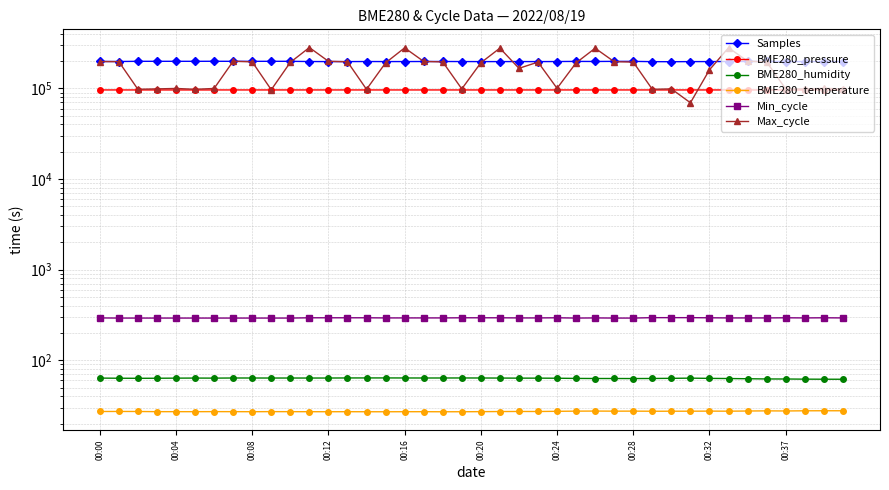

Which series changed the most between 37 and 38?

Max_cycle